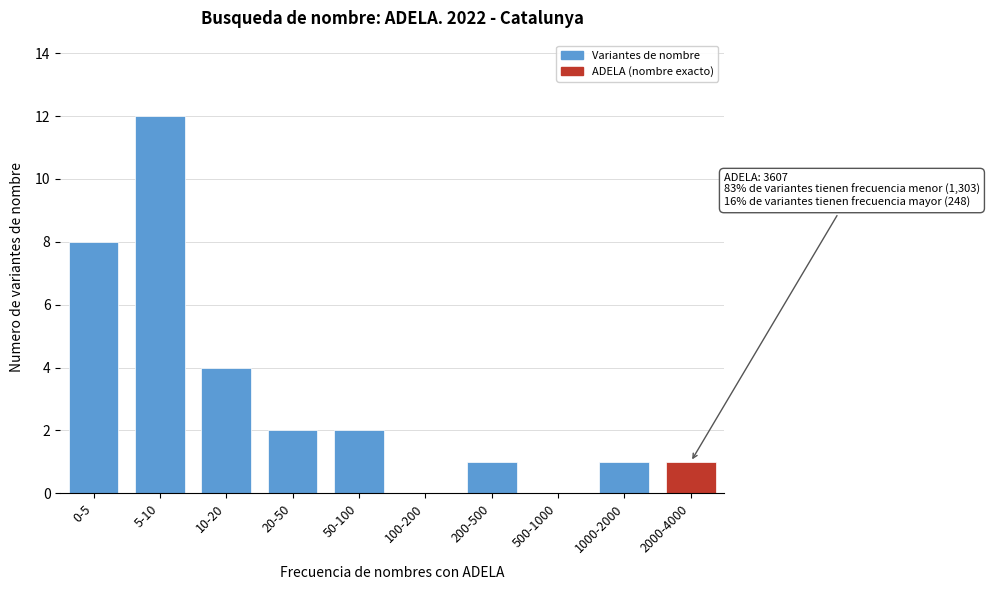

Reading left to right, what are all the values shown in this chart?

0-5=8	5-10=12	10-20=4	20-50=2	50-100=2	100-200=0	200-500=1	500-1000=0	1000-2000=1	2000-4000=1